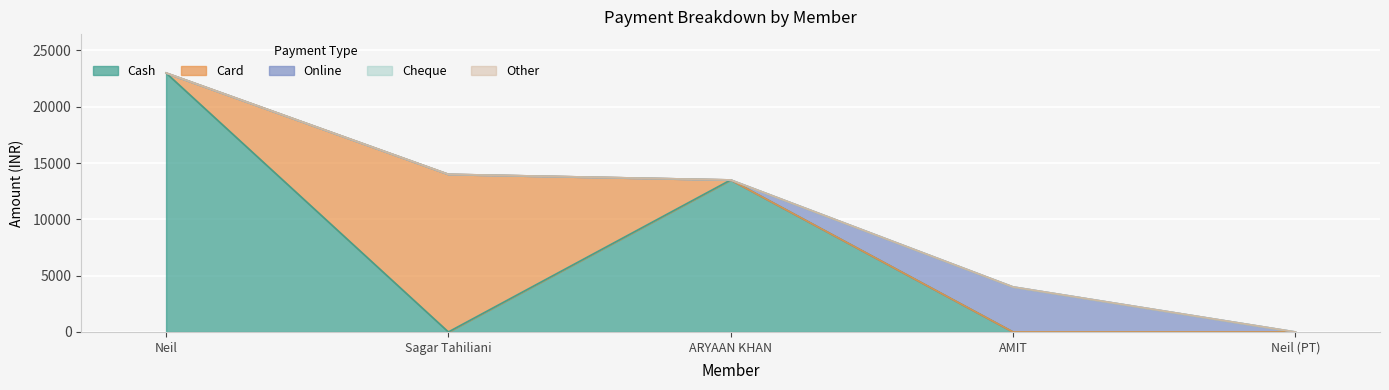

At which category does Card reach its first local peak?

Sagar Tahiliani